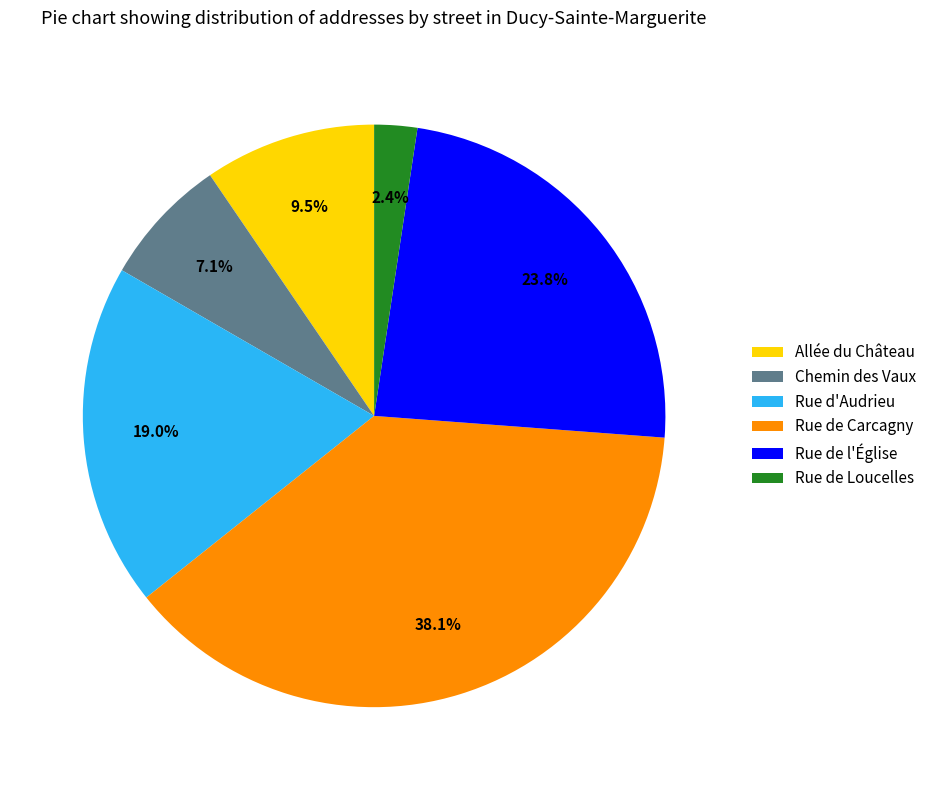

Is there any slice that represents more than half of the pie?

No